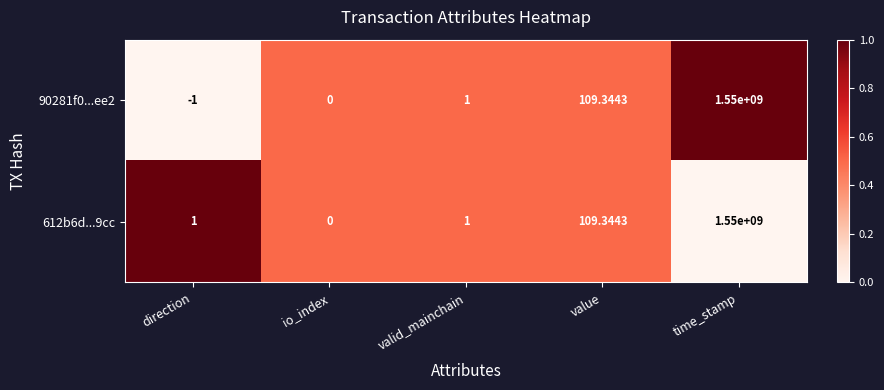

Which series has the largest range (max minus min)?

90281f0...ee2